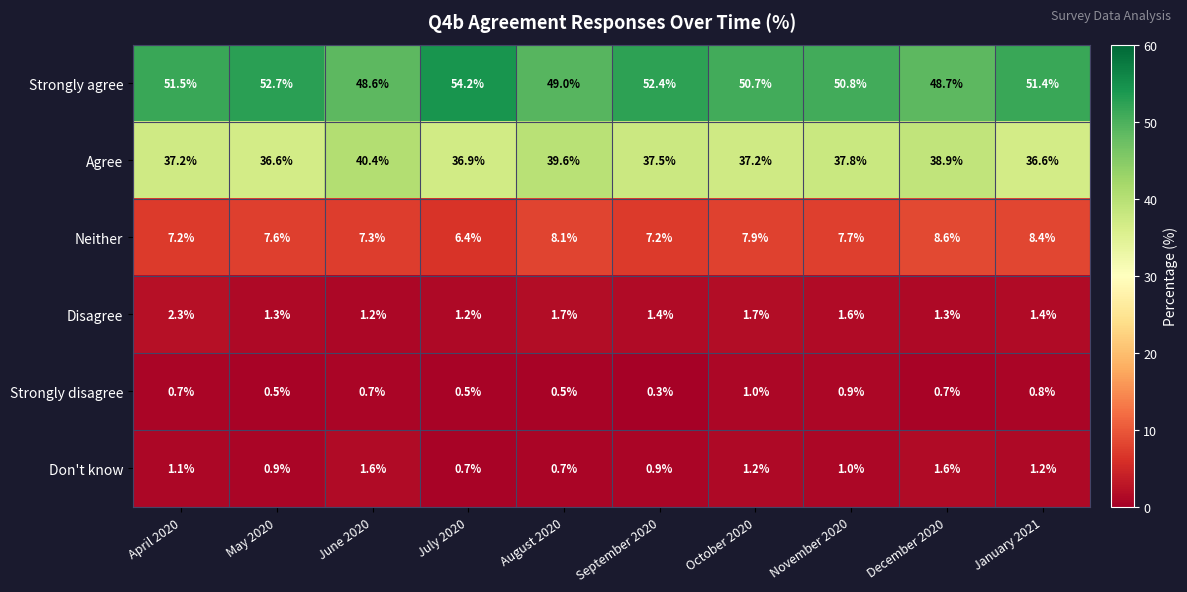

What is the sum of all Neither values?

76.4